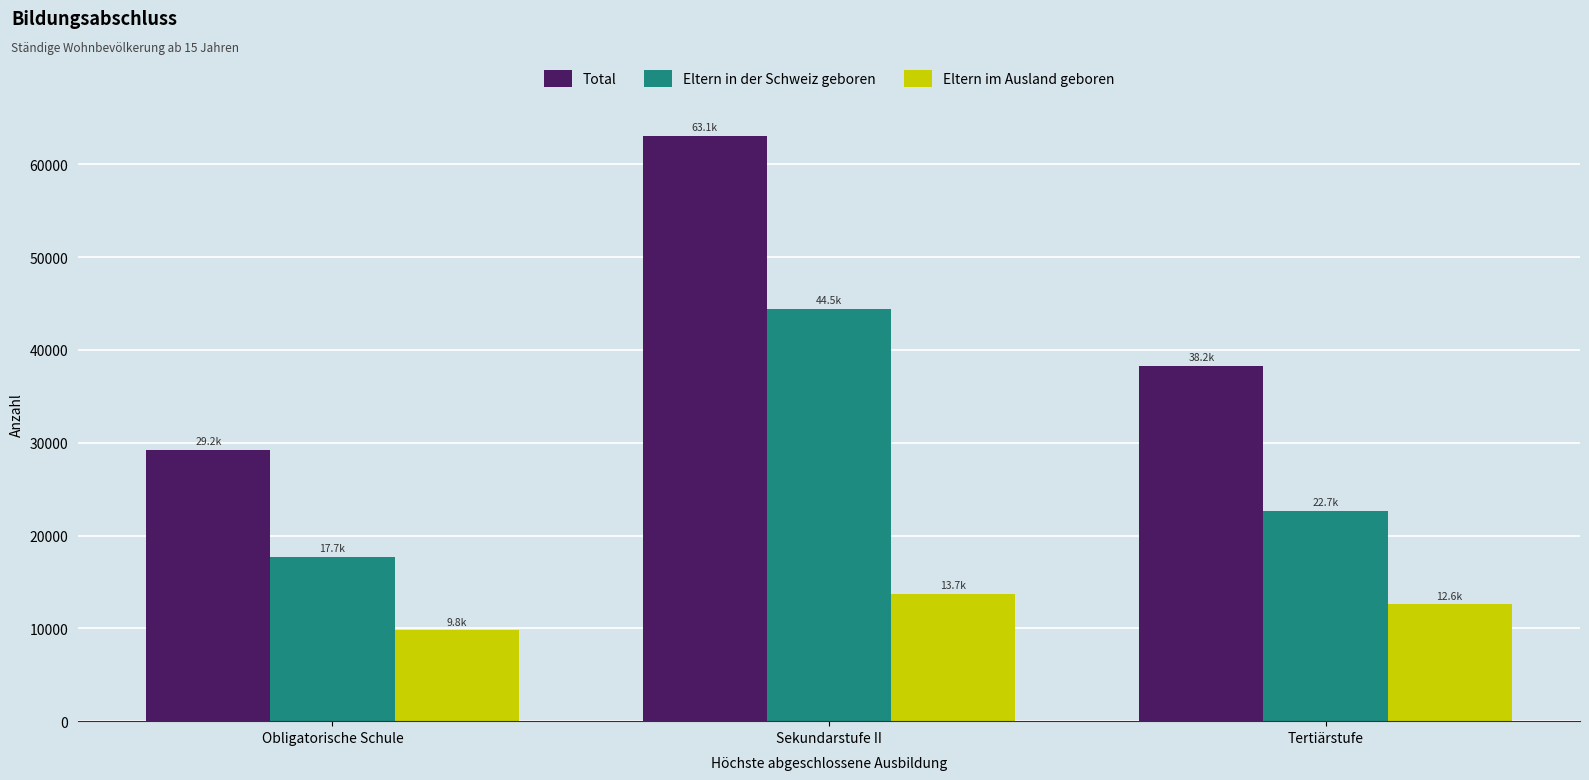

The Eltern in der Schweiz geboren series shows 22693.0 at Tertiärstufe. True or false?

True